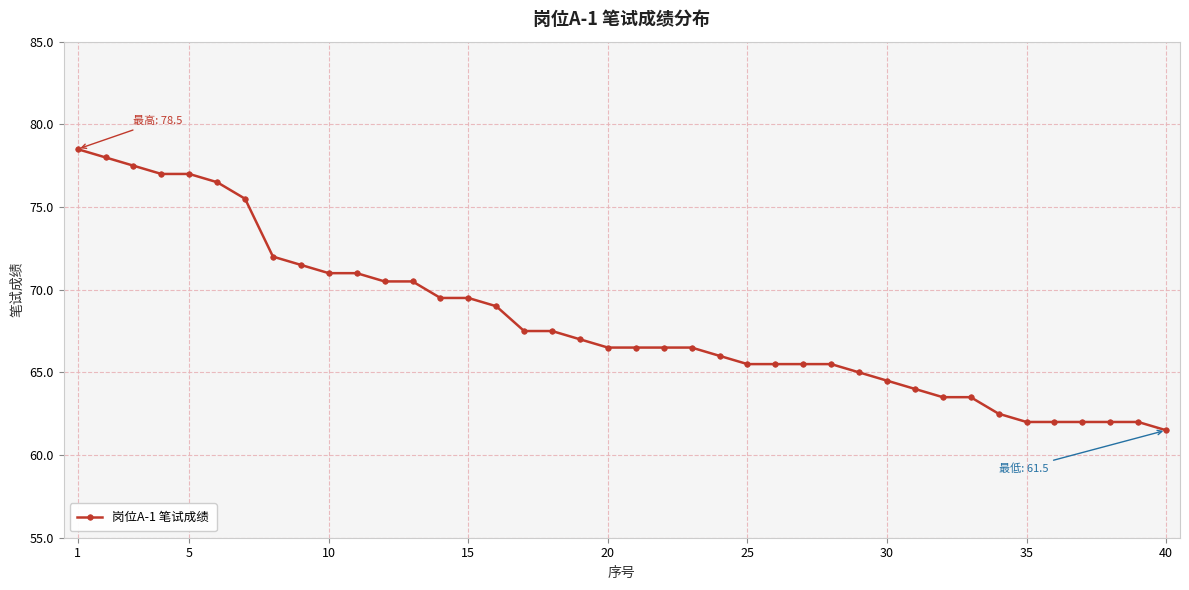

What is the value of the 28th point from the left?

65.5